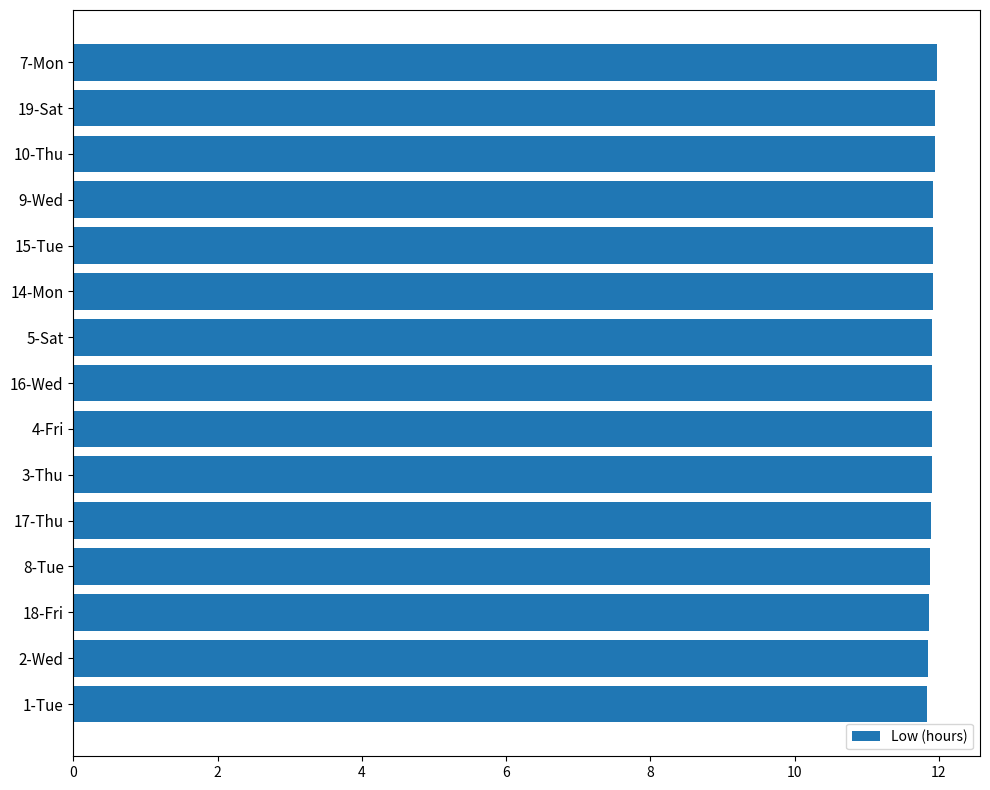

Does the chart contain any negative values?

No